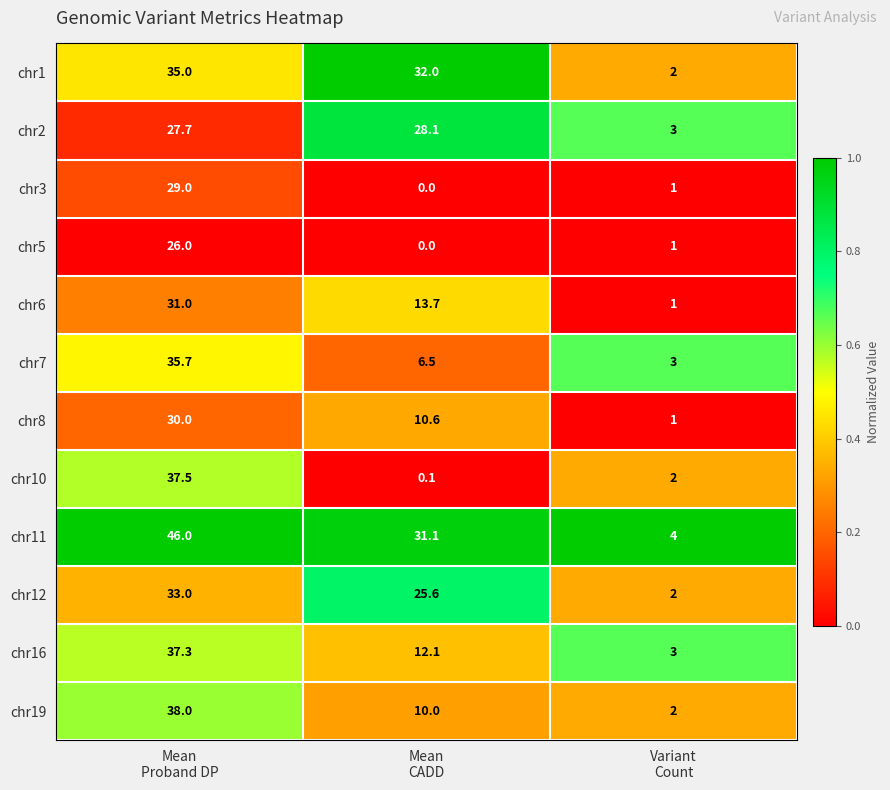

Count the number of data series in this chart.

12